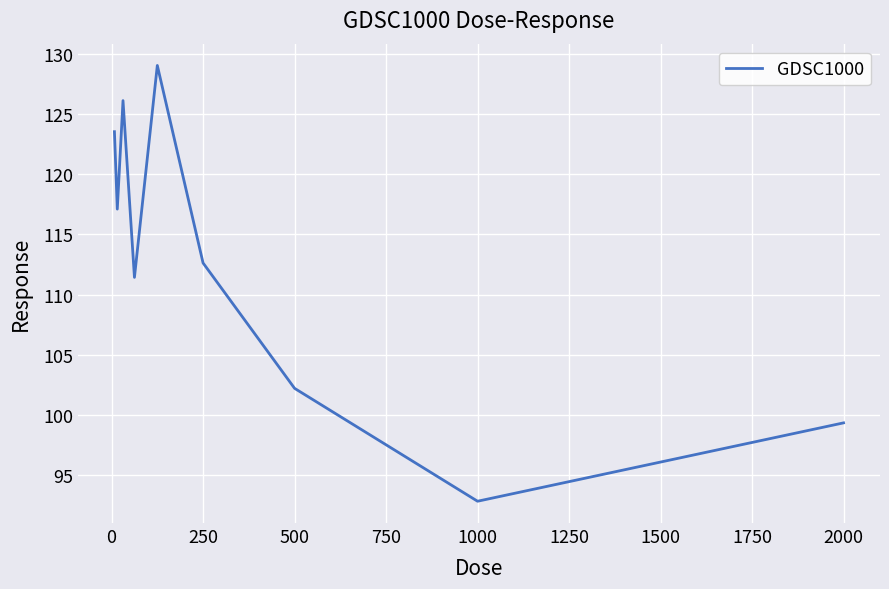

What is the minimum value shown in the chart?

92.8